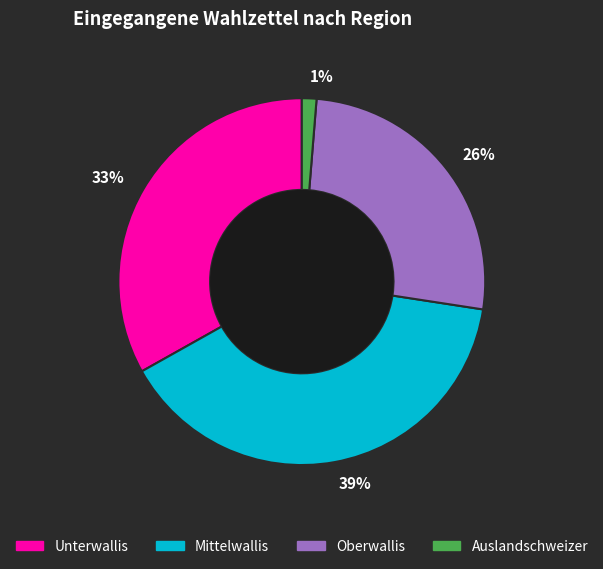

Rank the categories by value from lowest to highest.

1%, 26%, 33%, 39%